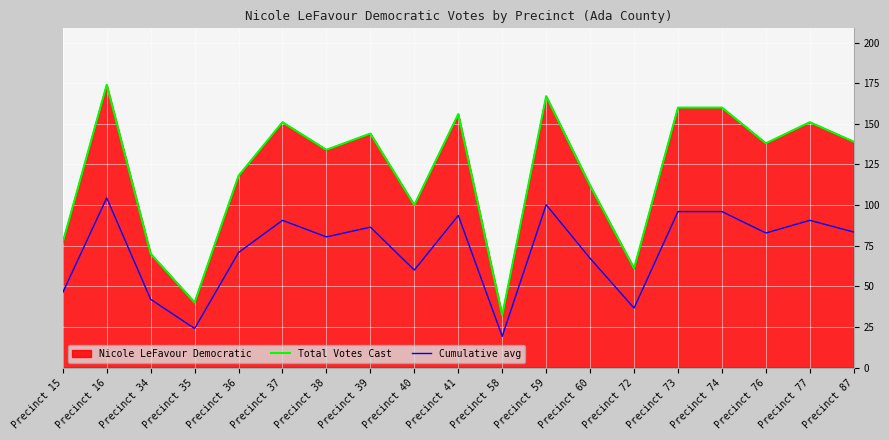

What is the average value of the Cumulative avg series?

72.1